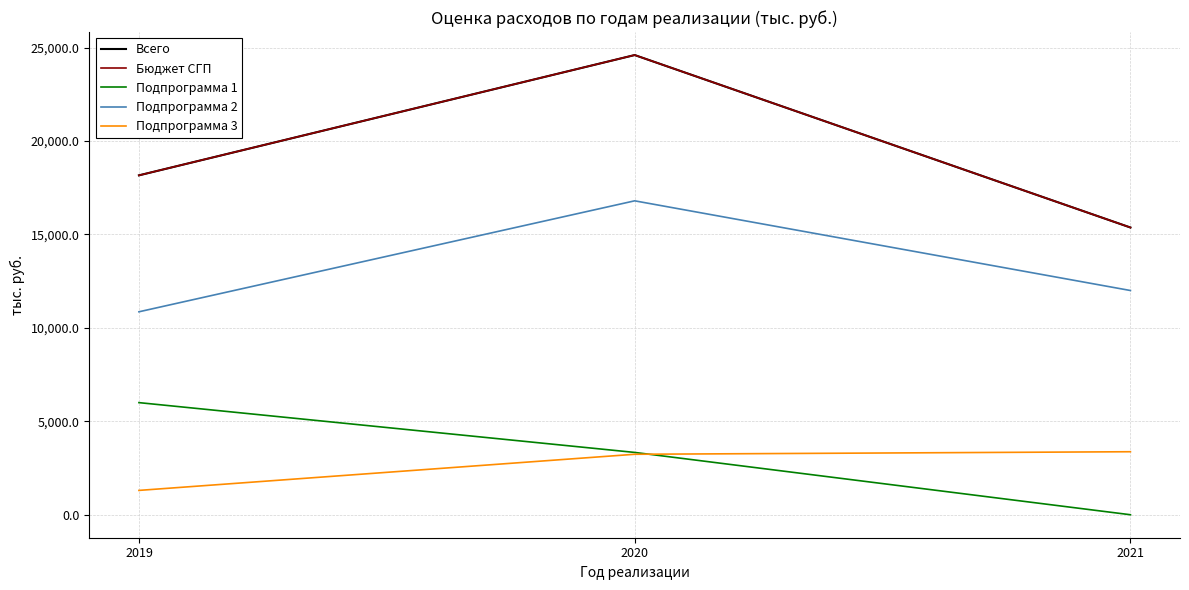

At which category is the sum across all series the highest?

2020